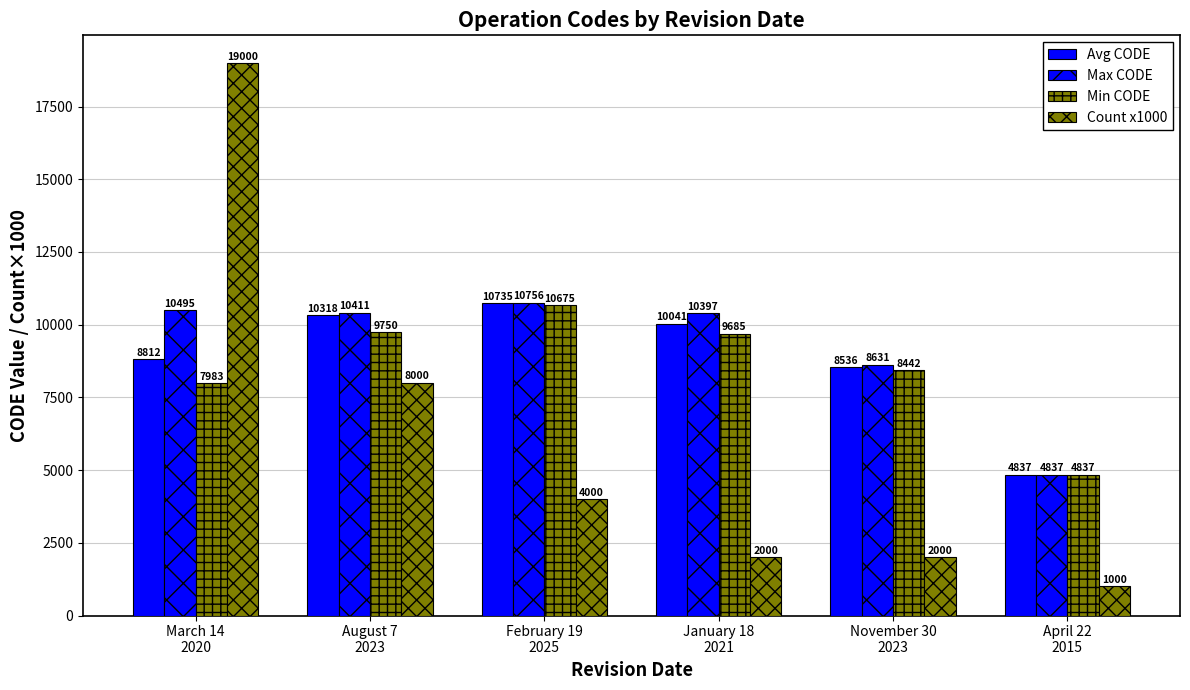

What is the smallest value displayed?

1000